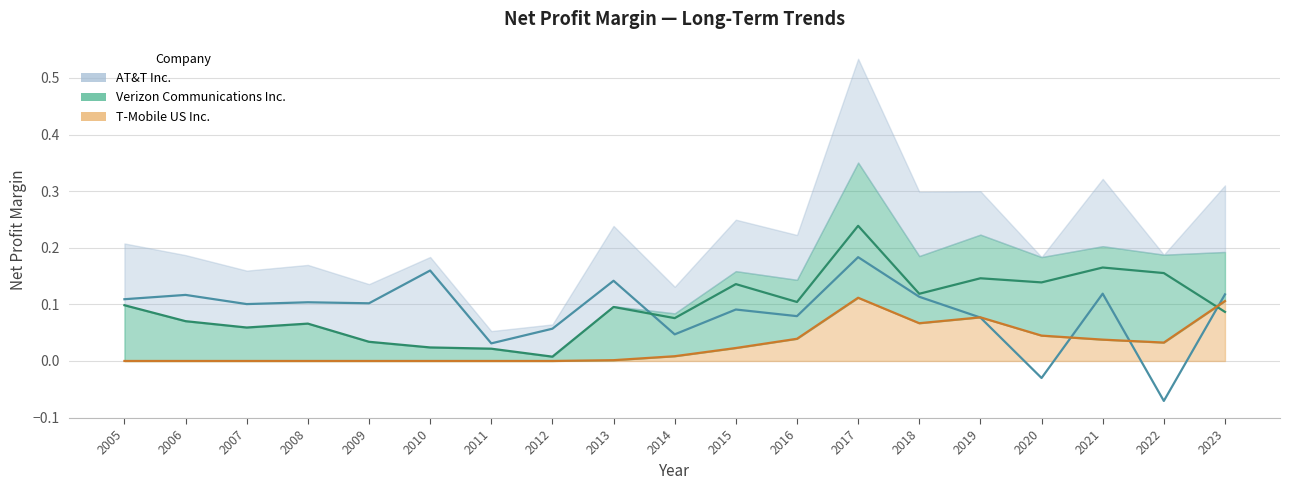

Reading right to left, list all the values displayed in this chart.

AT&T Inc.: 2023=0.1	2022=-0.1	2021=0.1	2020=-0.0	2019=0.1	2018=0.1	2017=0.2	2016=0.1	2015=0.1	2014=0.0	2013=0.1	2012=0.1	2011=0.0	2010=0.2	2009=0.1	2008=0.1	2007=0.1	2006=0.1	2005=0.1
T-Mobile US Inc.: 2023=0.1	2022=0.0	2021=0.0	2020=0.0	2019=0.1	2018=0.1	2017=0.1	2016=0.0	2015=0.0	2014=0.0	2013=0.0	2012=0.0	2011=0.0	2010=0.0	2009=0.0	2008=0.0	2007=0.0	2006=0.0	2005=0.0
Verizon Communications: 2023=0.1	2022=0.2	2021=0.2	2020=0.1	2019=0.1	2018=0.1	2017=0.2	2016=0.1	2015=0.1	2014=0.1	2013=0.1	2012=0.0	2011=0.0	2010=0.0	2009=0.0	2008=0.1	2007=0.1	2006=0.1	2005=0.1